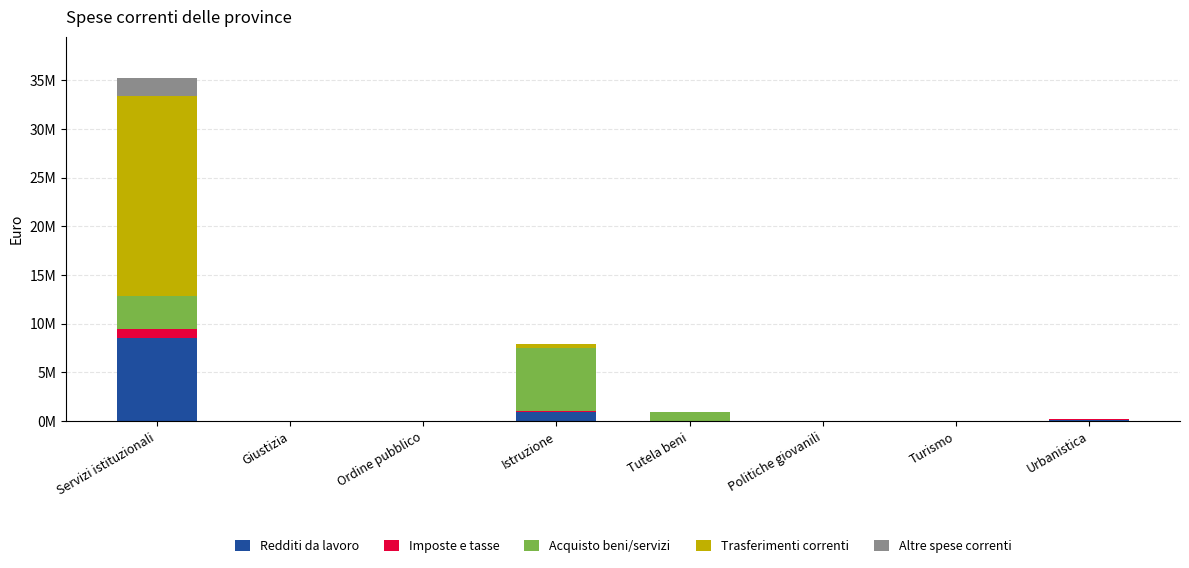

What are all the series names shown in the legend?

Redditi da lavoro, Imposte e tasse, Acquisto beni/servizi, Trasferimenti correnti, Altre spese correnti